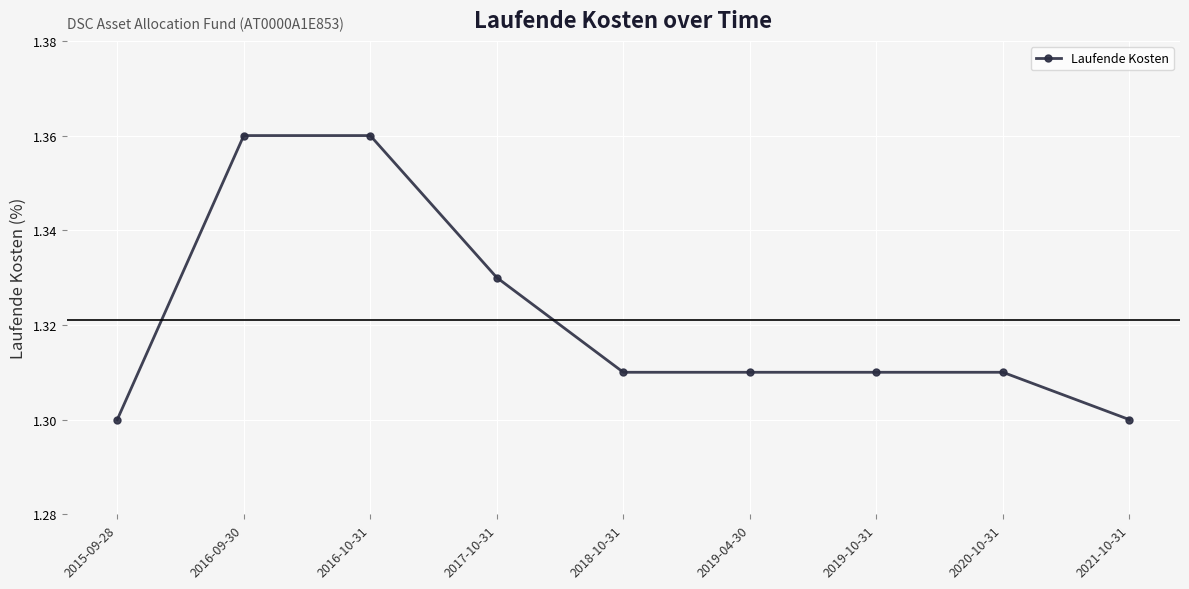

How many data points does each series have?

9